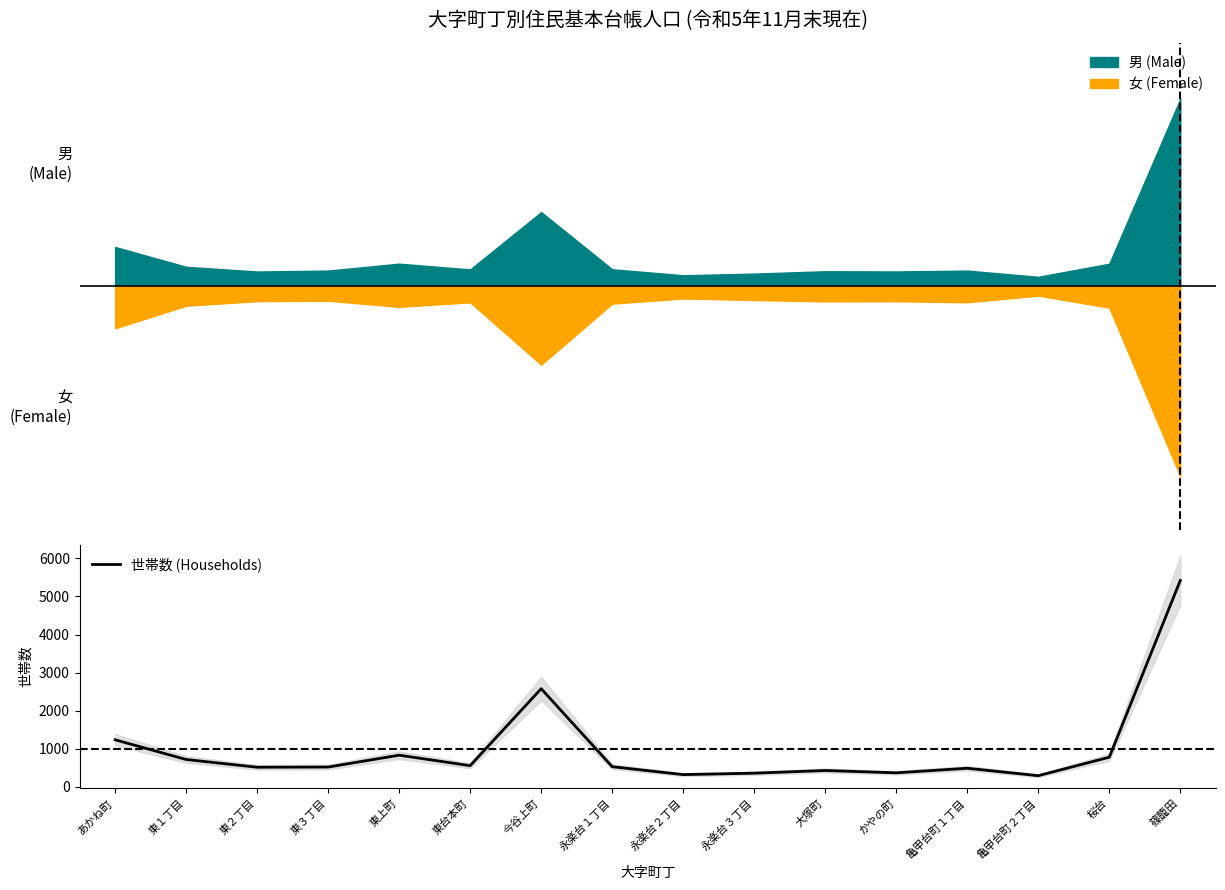

Rank the categories by value from highest to lowest.

篠籠田, 今谷上町, あかね町, 東上町, 桜台, 東１丁目, 東台本町, 永楽台１丁目, 東３丁目, 東２丁目, 亀甲台町１丁目, 大塚町, かやの町, 永楽台３丁目, 永楽台２丁目, 亀甲台町２丁目